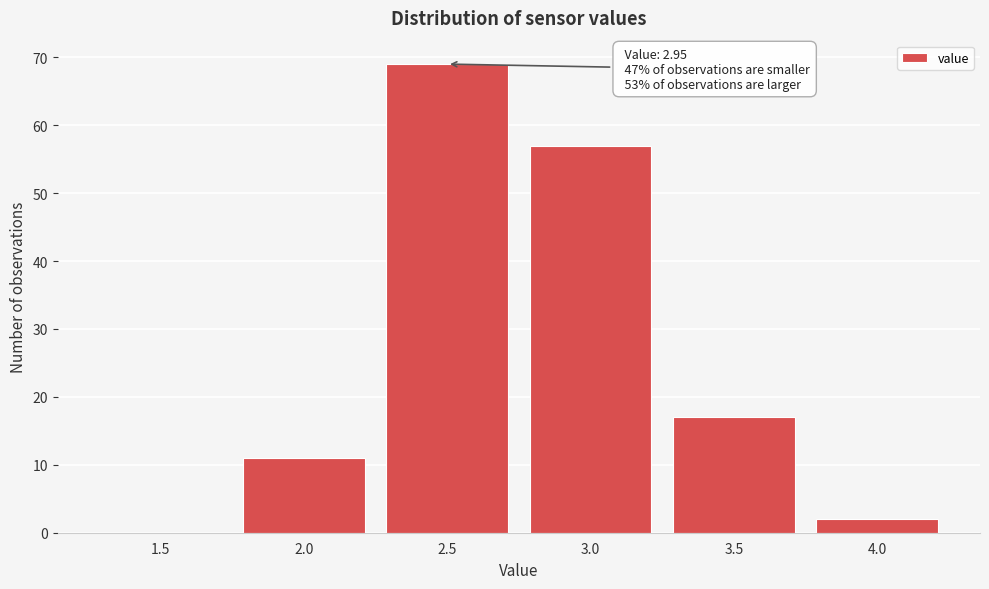

Reading left to right, transcribe all the data shown in this chart.

1.5=0	2.0=11	2.5=69	3.0=57	3.5=17	4.0=2